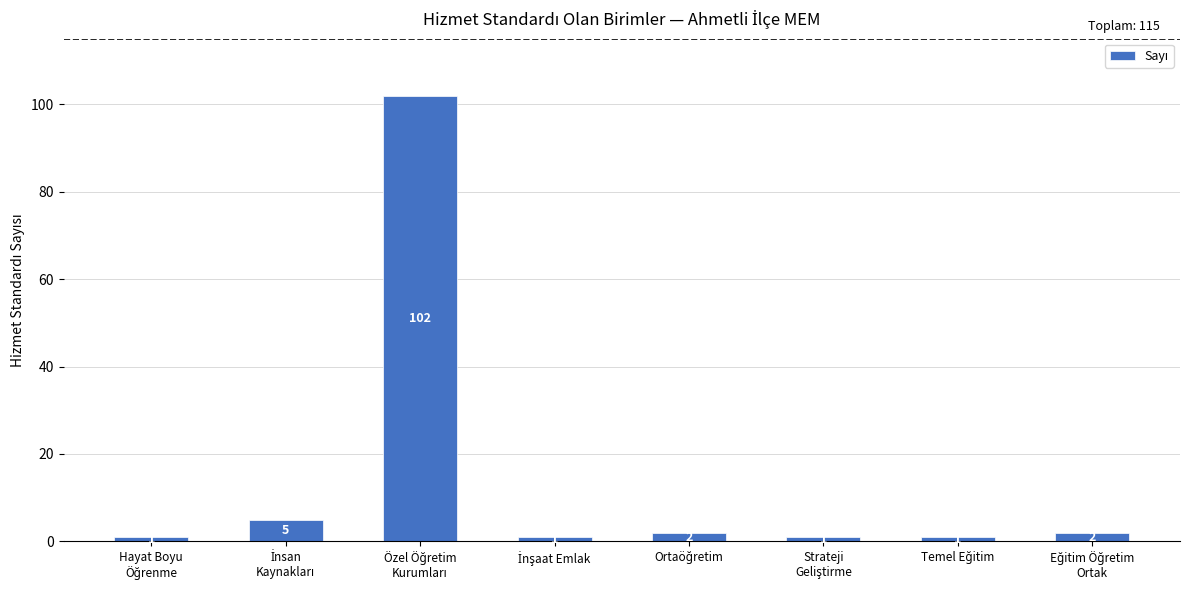

What is the sum of all values?

115